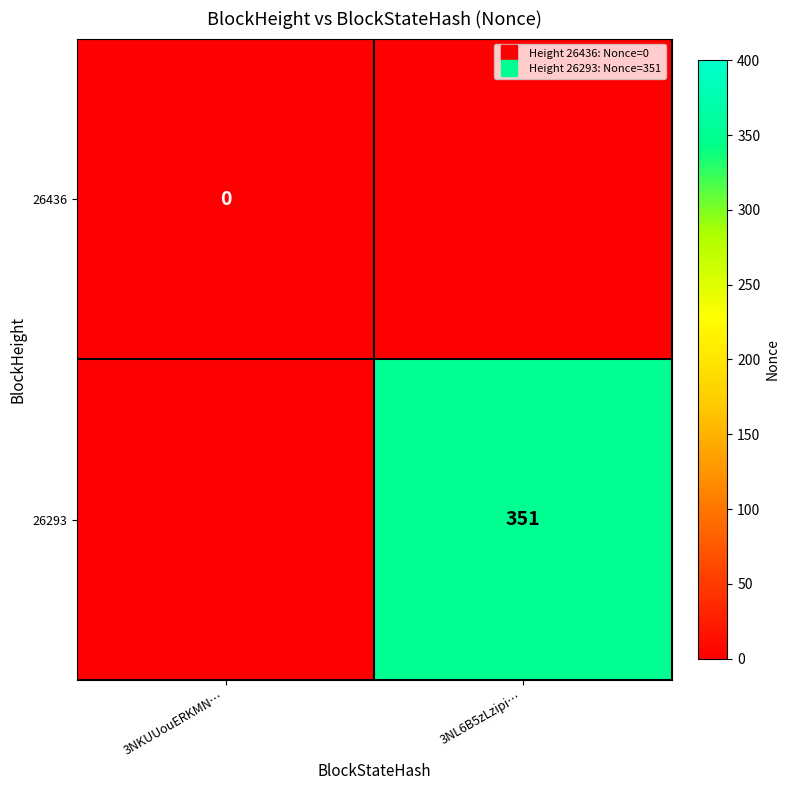

Which label corresponds to the smallest value in the chart?

3NKUUouERKMN…